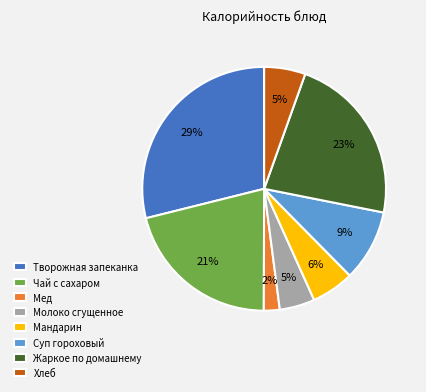

Is there a majority slice in this chart?

No